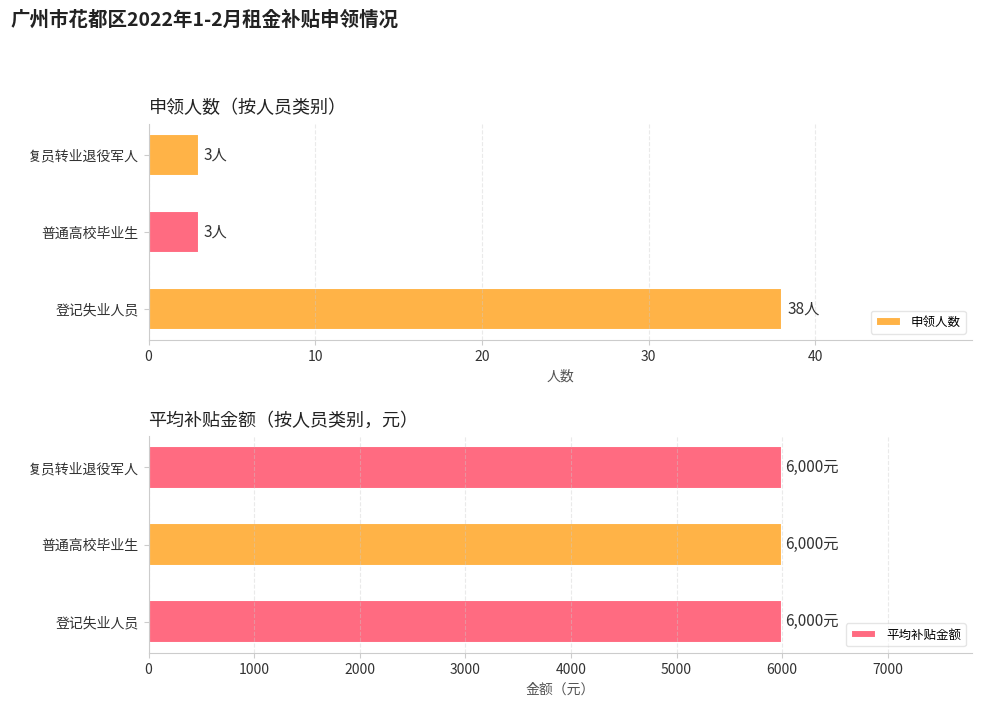

What is the maximum value for 申领人数?

38